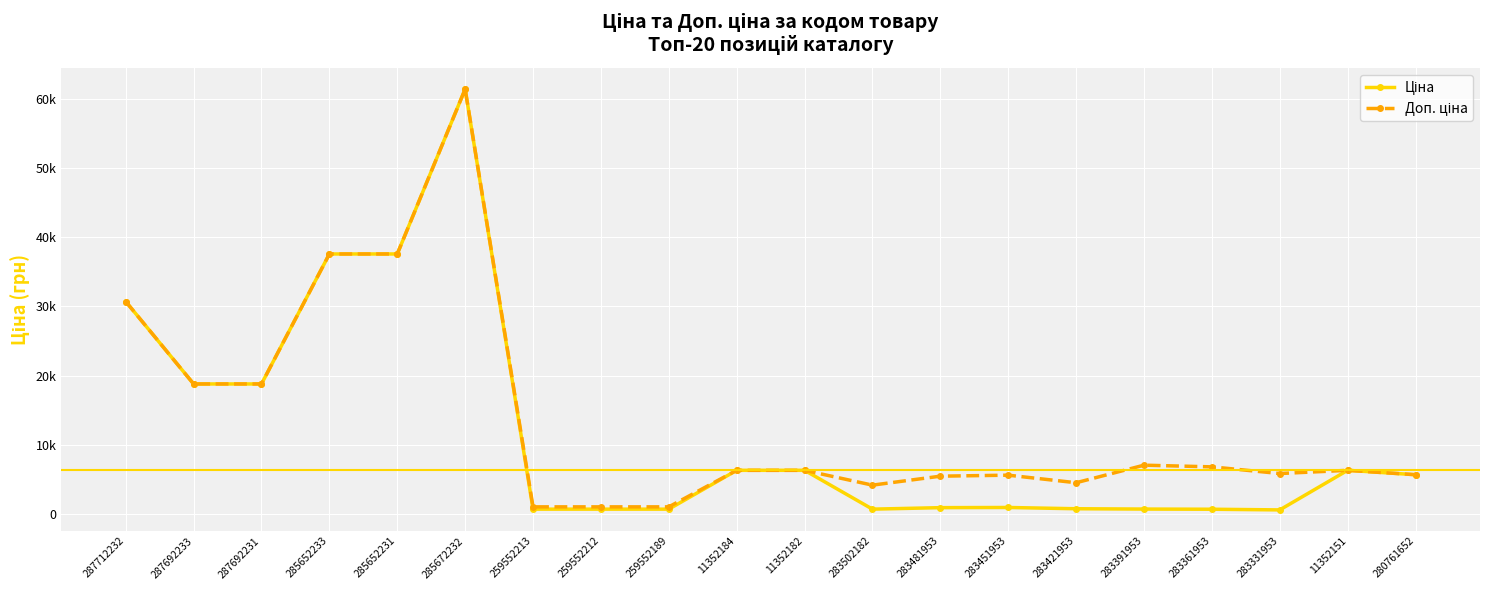

What is the label of the 12th point from the right?

259552189